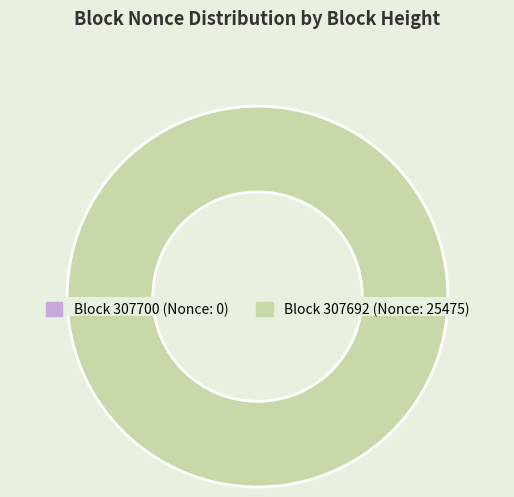

How many slices are in this pie chart?

2